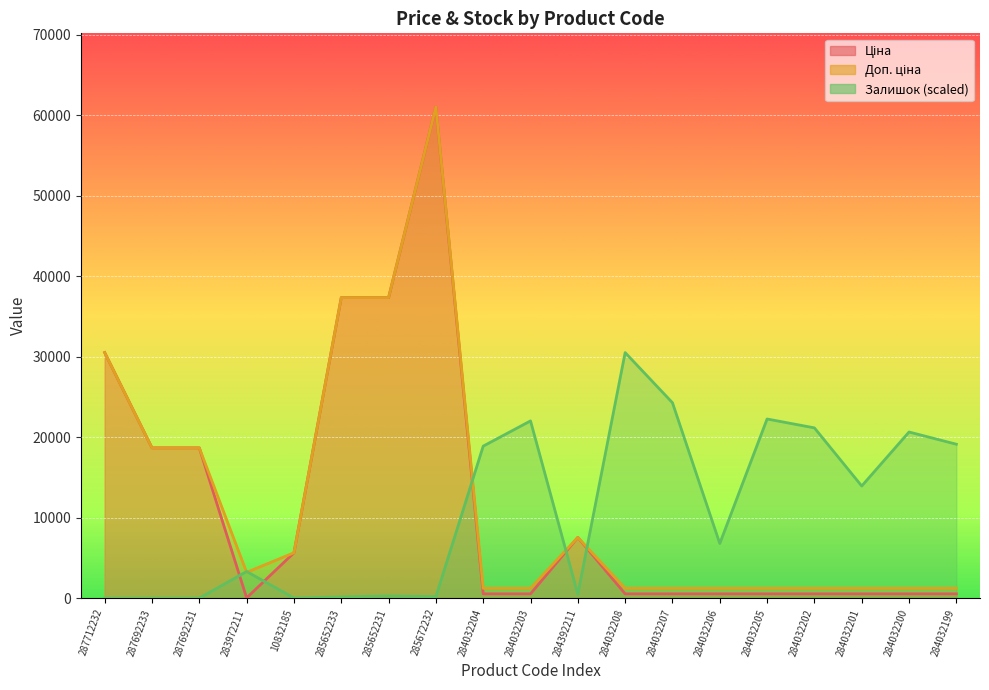

How many series are shown in this chart?

3